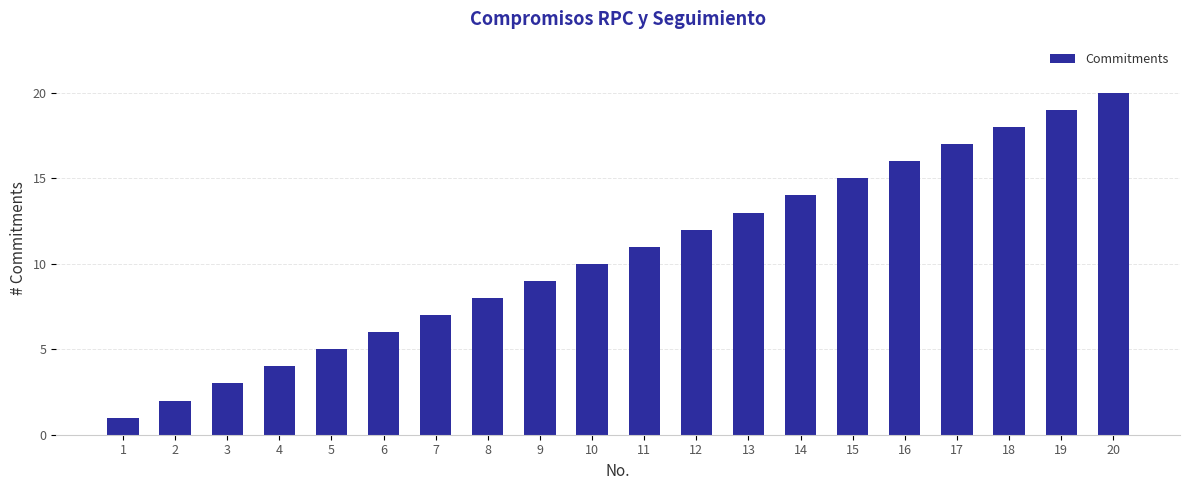

What is the minimum value shown in the chart?

1